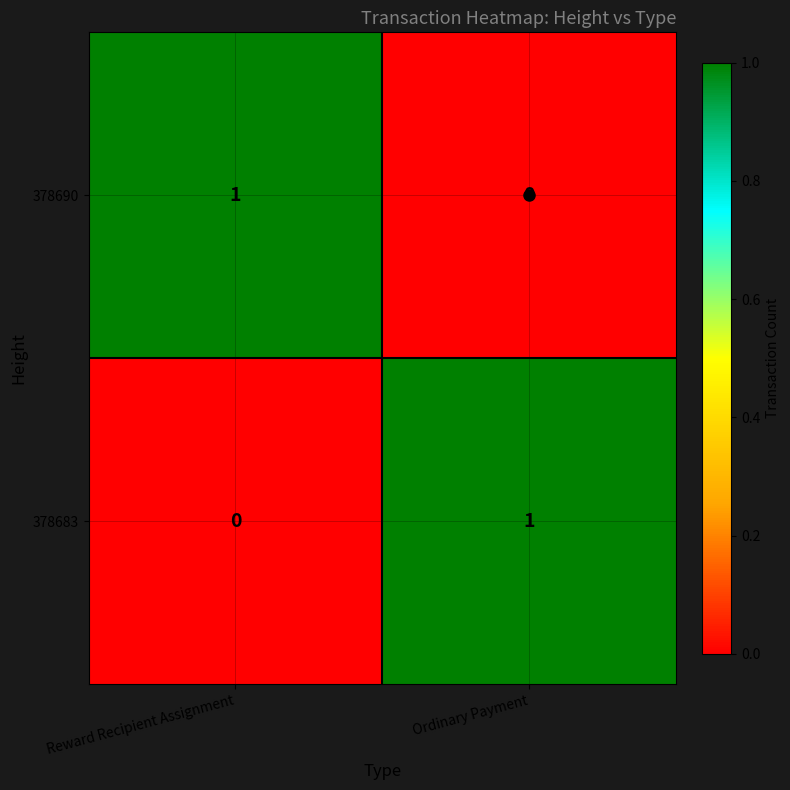

The 378683 series shows 0 at Reward Recipient Assignment. True or false?

True